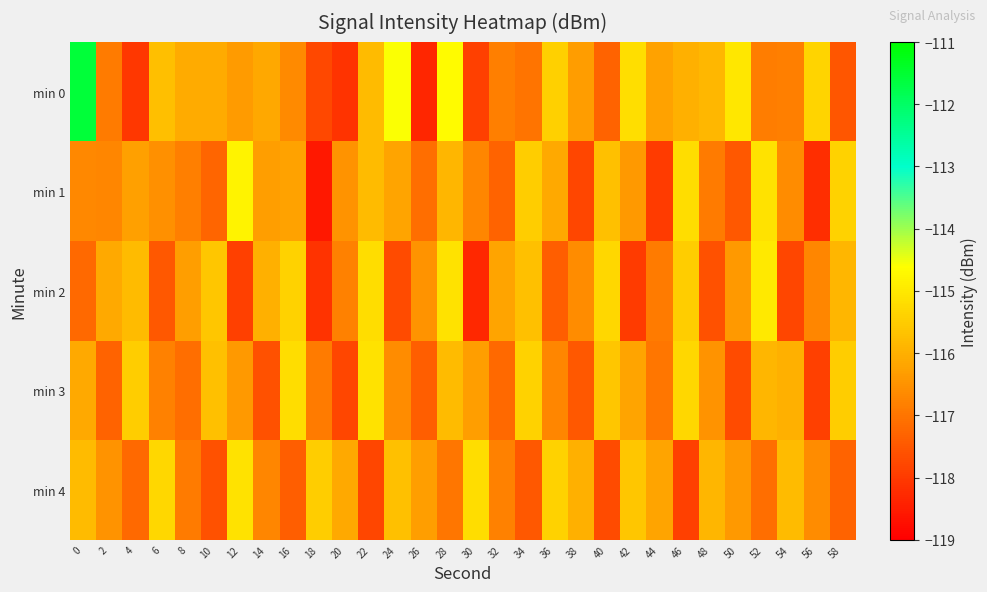

How many distinct data groups are displayed?

5